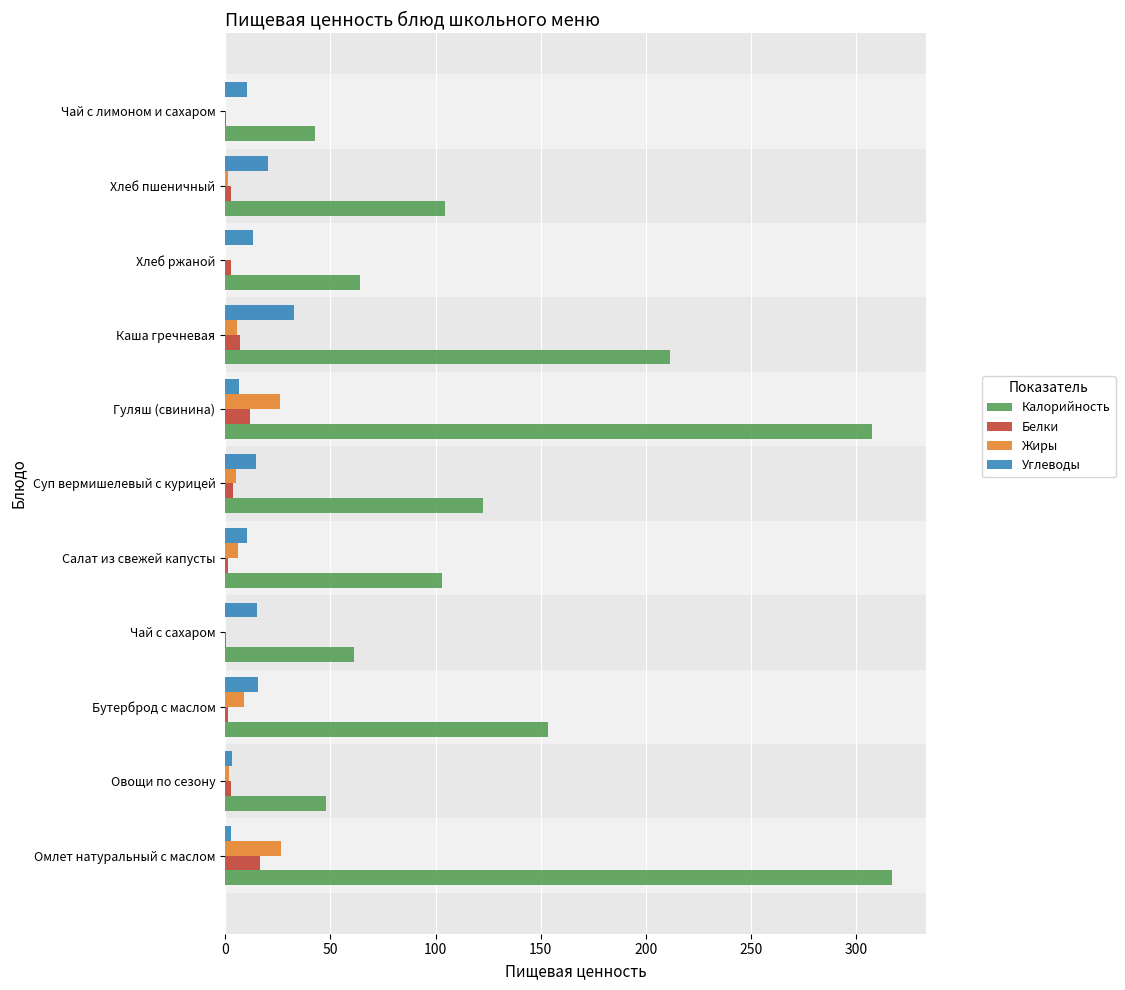

Between Гуляш (свинина) and Хлеб ржаной, which series saw the biggest shift?

Калорийность